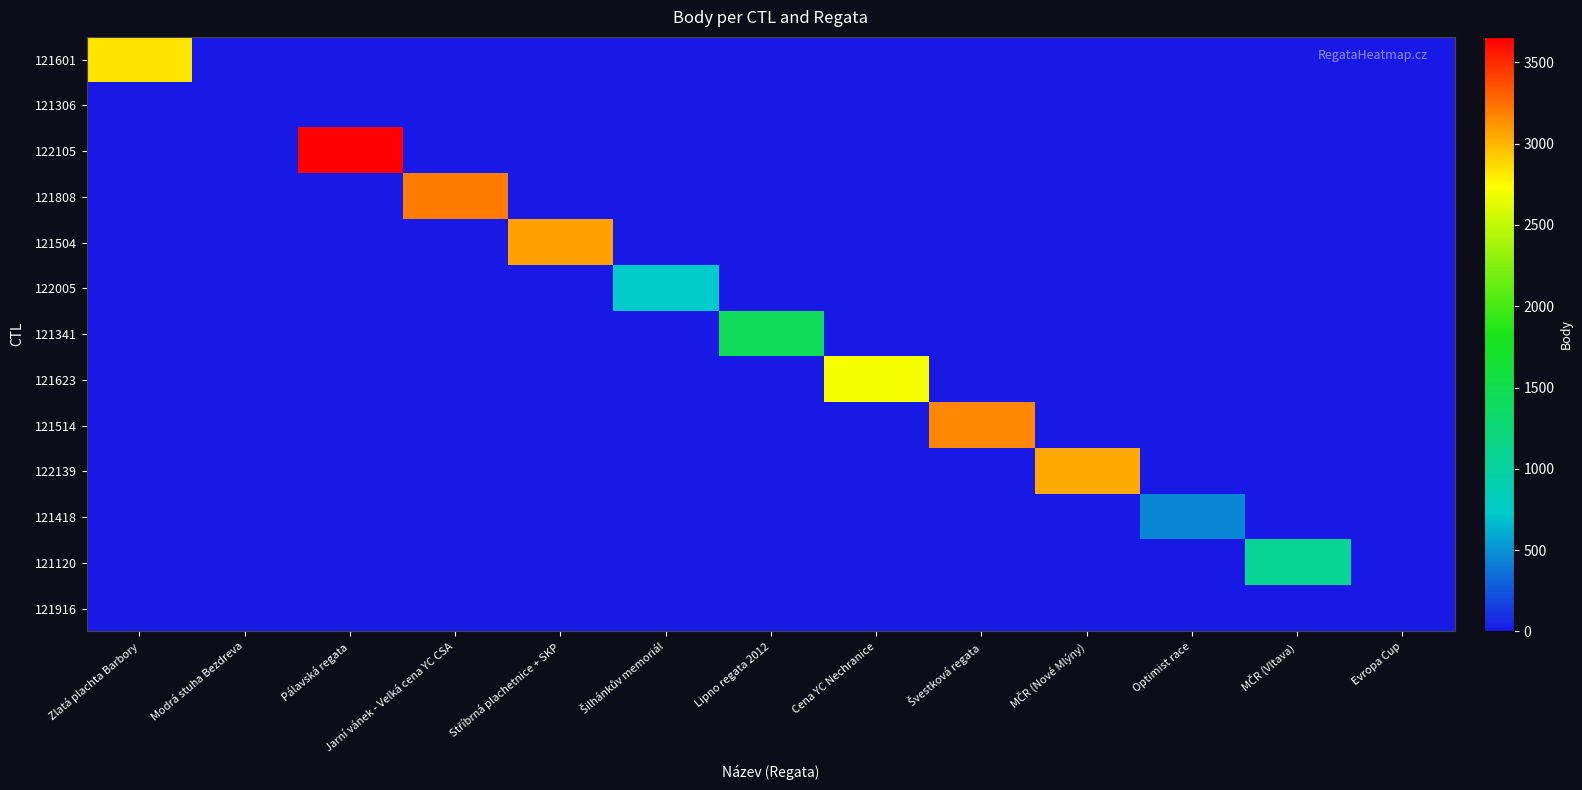

Reading left to right, transcribe all the data shown in this chart.

121601: Zlatá plachta Barbory=2838	Modrá stuha Bezdreva=0	Pálavská regata=0	Jarní vánek - Velká cena YC CSA=0	Stříbrná plachetnice + SKP=0	Šilhánkův memoriál=0	Lipno regata 2012=0	Cena YC Nechranice=0	Švestková regata=0	MČR (Nové Mlýny)=0	Optimist race=0	MČR (Vltava)=0	Evropa Cup=0
121306: Zlatá plachta Barbory=0	Modrá stuha Bezdreva=0	Pálavská regata=0	Jarní vánek - Velká cena YC CSA=0	Stříbrná plachetnice + SKP=0	Šilhánkův memoriál=0	Lipno regata 2012=0	Cena YC Nechranice=0	Švestková regata=0	MČR (Nové Mlýny)=0	Optimist race=0	MČR (Vltava)=0	Evropa Cup=0
122105: Zlatá plachta Barbory=0	Modrá stuha Bezdreva=0	Pálavská regata=3656	Jarní vánek - Velká cena YC CSA=0	Stříbrná plachetnice + SKP=0	Šilhánkův memoriál=0	Lipno regata 2012=0	Cena YC Nechranice=0	Švestková regata=0	MČR (Nové Mlýny)=0	Optimist race=0	MČR (Vltava)=0	Evropa Cup=0
121808: Zlatá plachta Barbory=0	Modrá stuha Bezdreva=0	Pálavská regata=0	Jarní vánek - Velká cena YC CSA=3200	Stříbrná plachetnice + SKP=0	Šilhánkův memoriál=0	Lipno regata 2012=0	Cena YC Nechranice=0	Švestková regata=0	MČR (Nové Mlýny)=0	Optimist race=0	MČR (Vltava)=0	Evropa Cup=0
121504: Zlatá plachta Barbory=0	Modrá stuha Bezdreva=0	Pálavská regata=0	Jarní vánek - Velká cena YC CSA=0	Stříbrná plachetnice + SKP=3080	Šilhánkův memoriál=0	Lipno regata 2012=0	Cena YC Nechranice=0	Švestková regata=0	MČR (Nové Mlýny)=0	Optimist race=0	MČR (Vltava)=0	Evropa Cup=0
122005: Zlatá plachta Barbory=0	Modrá stuha Bezdreva=0	Pálavská regata=0	Jarní vánek - Velká cena YC CSA=0	Stříbrná plachetnice + SKP=0	Šilhánkův memoriál=740	Lipno regata 2012=0	Cena YC Nechranice=0	Švestková regata=0	MČR (Nové Mlýny)=0	Optimist race=0	MČR (Vltava)=0	Evropa Cup=0
121341: Zlatá plachta Barbory=0	Modrá stuha Bezdreva=0	Pálavská regata=0	Jarní vánek - Velká cena YC CSA=0	Stříbrná plachetnice + SKP=0	Šilhánkův memoriál=0	Lipno regata 2012=1437	Cena YC Nechranice=0	Švestková regata=0	MČR (Nové Mlýny)=0	Optimist race=0	MČR (Vltava)=0	Evropa Cup=0
121623: Zlatá plachta Barbory=0	Modrá stuha Bezdreva=0	Pálavská regata=0	Jarní vánek - Velká cena YC CSA=0	Stříbrná plachetnice + SKP=0	Šilhánkův memoriál=0	Lipno regata 2012=0	Cena YC Nechranice=2700	Švestková regata=0	MČR (Nové Mlýny)=0	Optimist race=0	MČR (Vltava)=0	Evropa Cup=0
121514: Zlatá plachta Barbory=0	Modrá stuha Bezdreva=0	Pálavská regata=0	Jarní vánek - Velká cena YC CSA=0	Stříbrná plachetnice + SKP=0	Šilhánkův memoriál=0	Lipno regata 2012=0	Cena YC Nechranice=0	Švestková regata=3166	MČR (Nové Mlýny)=0	Optimist race=0	MČR (Vltava)=0	Evropa Cup=0
122139: Zlatá plachta Barbory=0	Modrá stuha Bezdreva=0	Pálavská regata=0	Jarní vánek - Velká cena YC CSA=0	Stříbrná plachetnice + SKP=0	Šilhánkův memoriál=0	Lipno regata 2012=0	Cena YC Nechranice=0	Švestková regata=0	MČR (Nové Mlýny)=3051	Optimist race=0	MČR (Vltava)=0	Evropa Cup=0
121418: Zlatá plachta Barbory=0	Modrá stuha Bezdreva=0	Pálavská regata=0	Jarní vánek - Velká cena YC CSA=0	Stříbrná plachetnice + SKP=0	Šilhánkův memoriál=0	Lipno regata 2012=0	Cena YC Nechranice=0	Švestková regata=0	MČR (Nové Mlýny)=0	Optimist race=443	MČR (Vltava)=0	Evropa Cup=0
121120: Zlatá plachta Barbory=0	Modrá stuha Bezdreva=0	Pálavská regata=0	Jarní vánek - Velká cena YC CSA=0	Stříbrná plachetnice + SKP=0	Šilhánkův memoriál=0	Lipno regata 2012=0	Cena YC Nechranice=0	Švestková regata=0	MČR (Nové Mlýny)=0	Optimist race=0	MČR (Vltava)=1081	Evropa Cup=0
121916: Zlatá plachta Barbory=0	Modrá stuha Bezdreva=0	Pálavská regata=0	Jarní vánek - Velká cena YC CSA=0	Stříbrná plachetnice + SKP=0	Šilhánkův memoriál=0	Lipno regata 2012=0	Cena YC Nechranice=0	Švestková regata=0	MČR (Nové Mlýny)=0	Optimist race=0	MČR (Vltava)=0	Evropa Cup=0